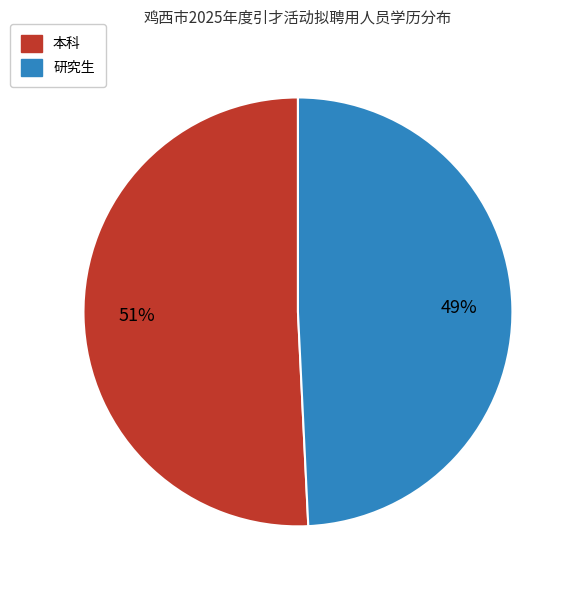

The 本科 slice represents 46% of the pie. True or false?

False